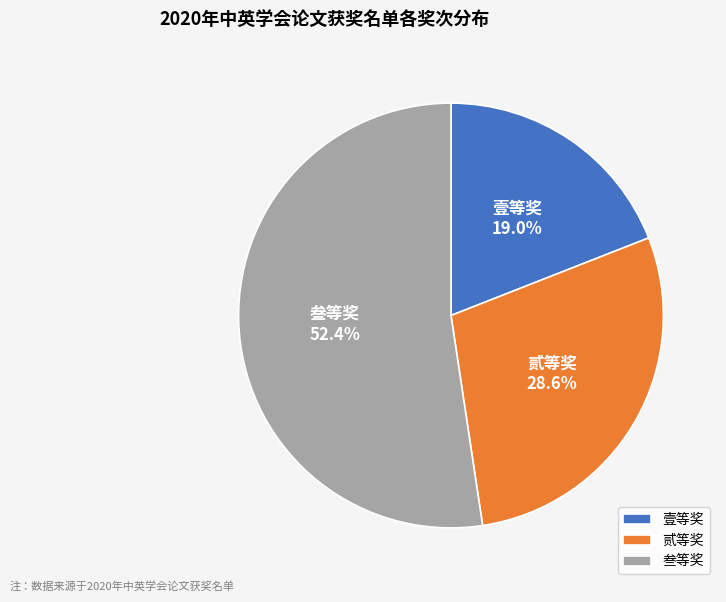

To the nearest percent, what is the difference between the 贰等奖 and 壹等奖 slice percentages?

10%